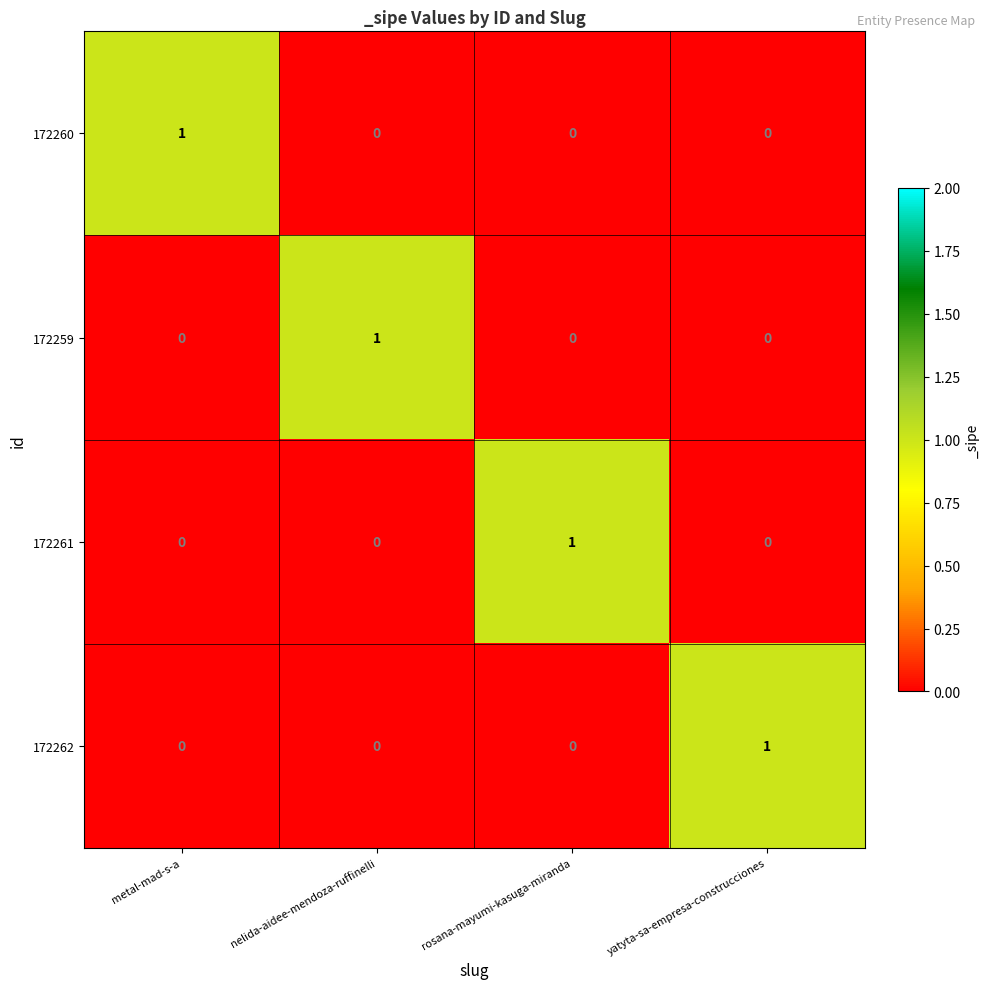

Reading left to right, transcribe all the data shown in this chart.

172260: 1	0	0	0
172259: 0	1	0	0
172261: 0	0	1	0
172262: 0	0	0	1